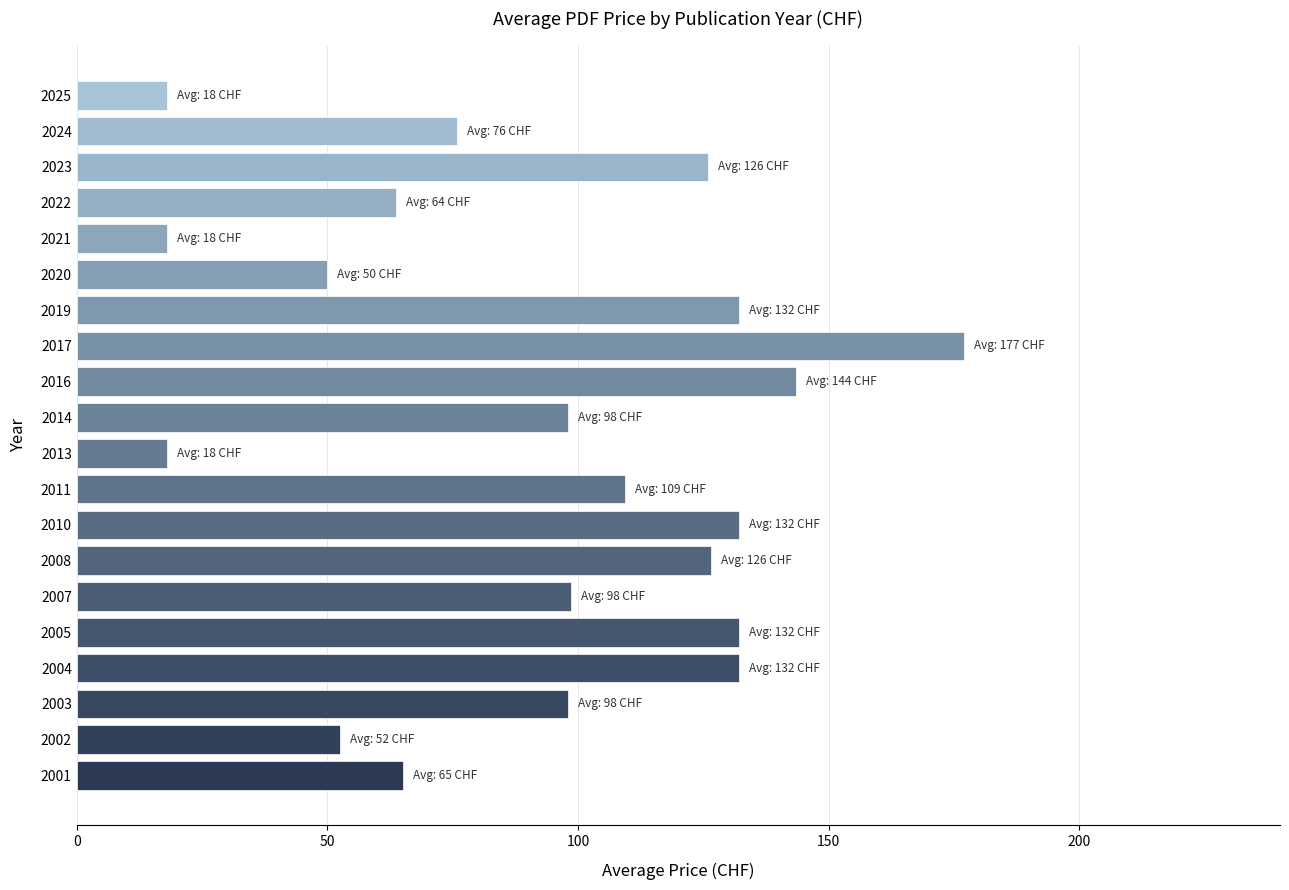

What value does the data have at 2008?

126.5